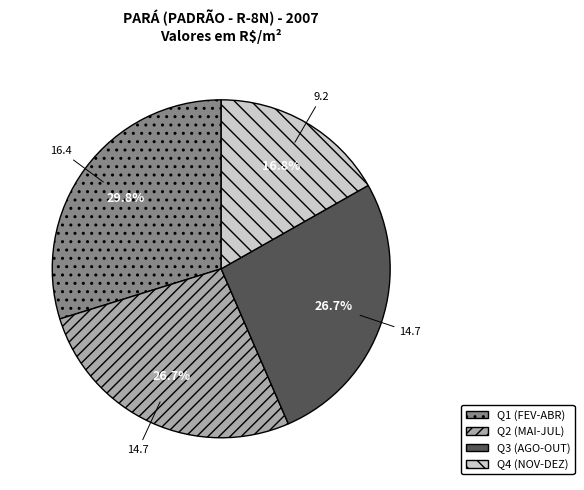

Is there a majority slice in this chart?

No